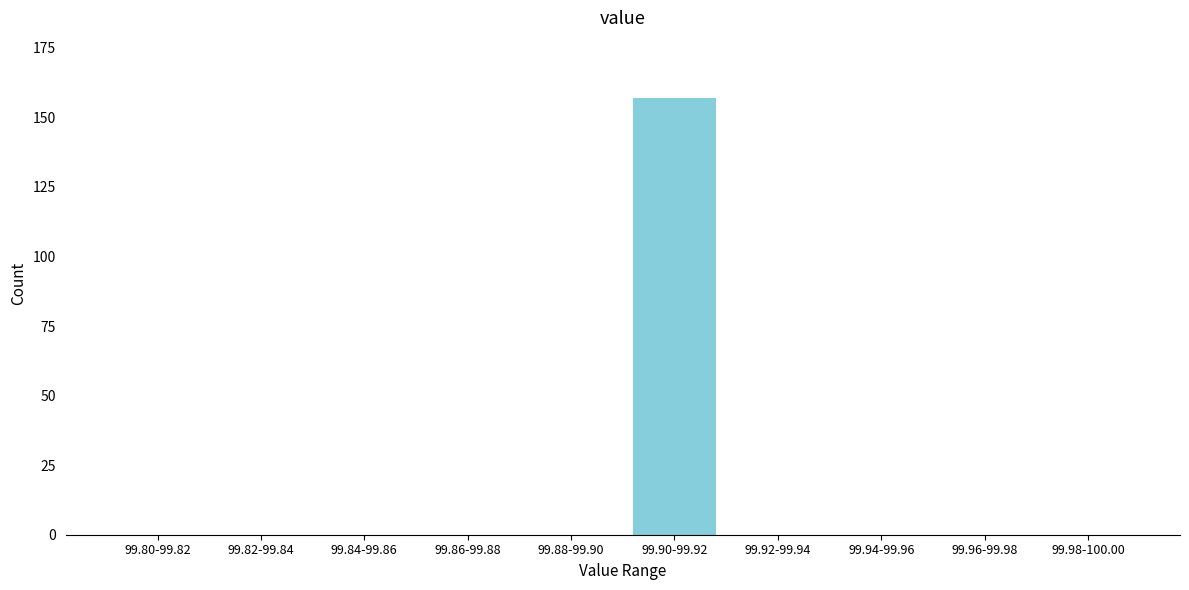

Reading left to right, what are all the values shown in this chart?

99.80-99.82=0	99.82-99.84=0	99.84-99.86=0	99.86-99.88=0	99.88-99.90=0	99.90-99.92=157	99.92-99.94=0	99.94-99.96=0	99.96-99.98=0	99.98-100.00=0